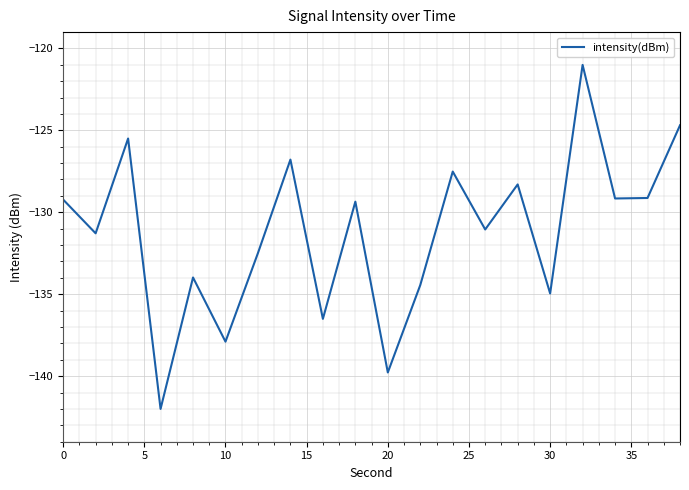

What is the minimum value shown in the chart?

-142.0